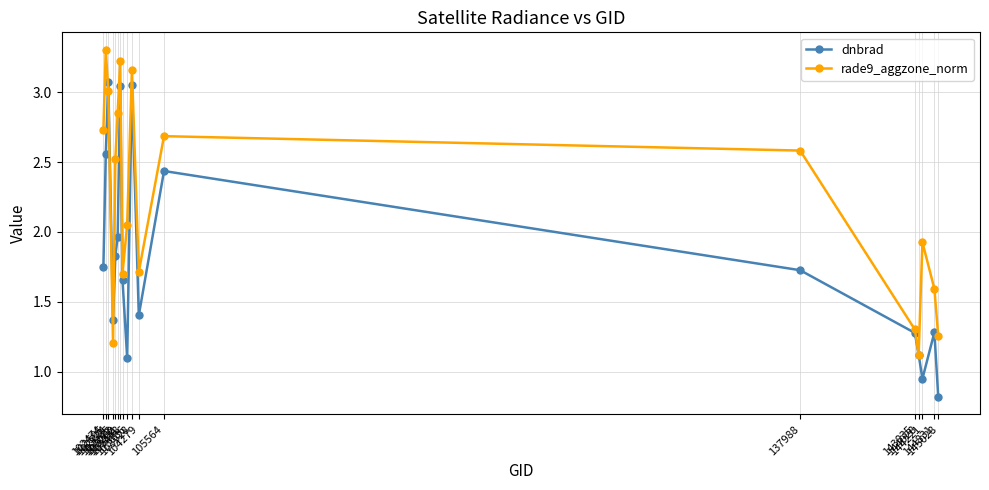

What is the difference between the maximum and minimum values in the dnbrad series?

2.3